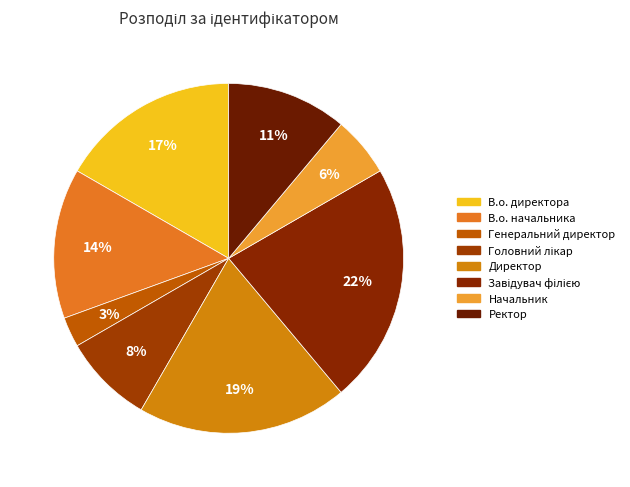

How many slices are in this pie chart?

8